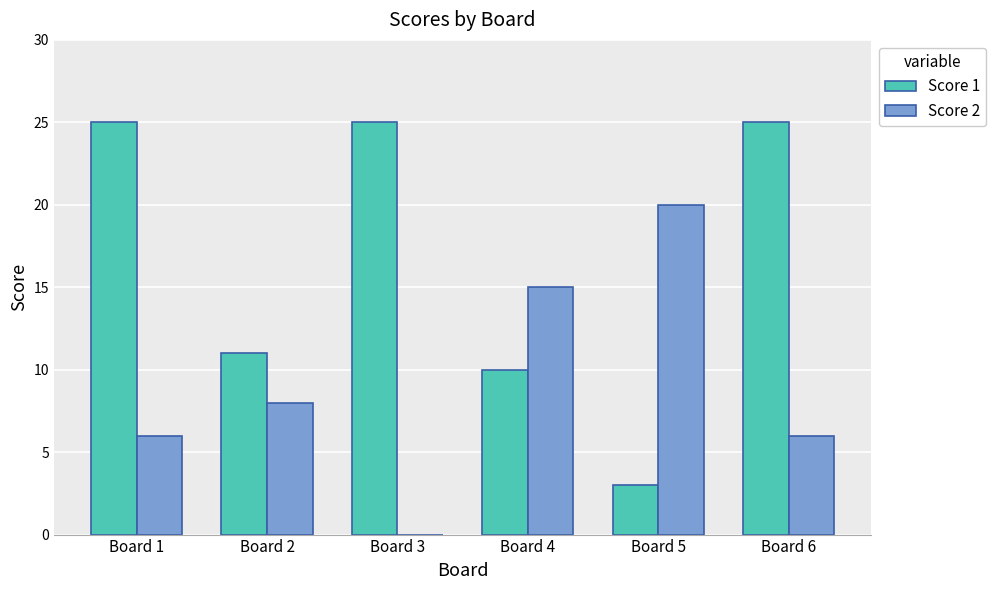

Is the value of Score 2 at Board 5 greater than the value of Score 1 at Board 4?

Yes